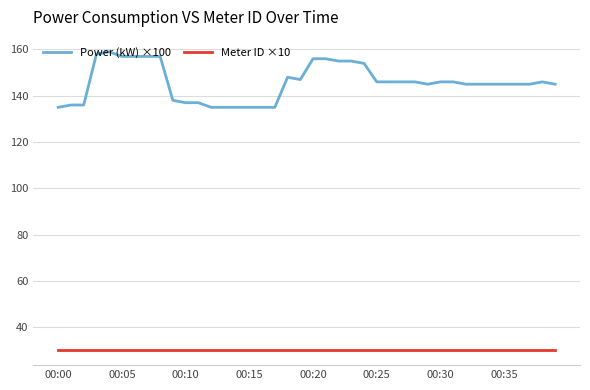

Which series has the largest total across all categories?

Power (kW) ×100